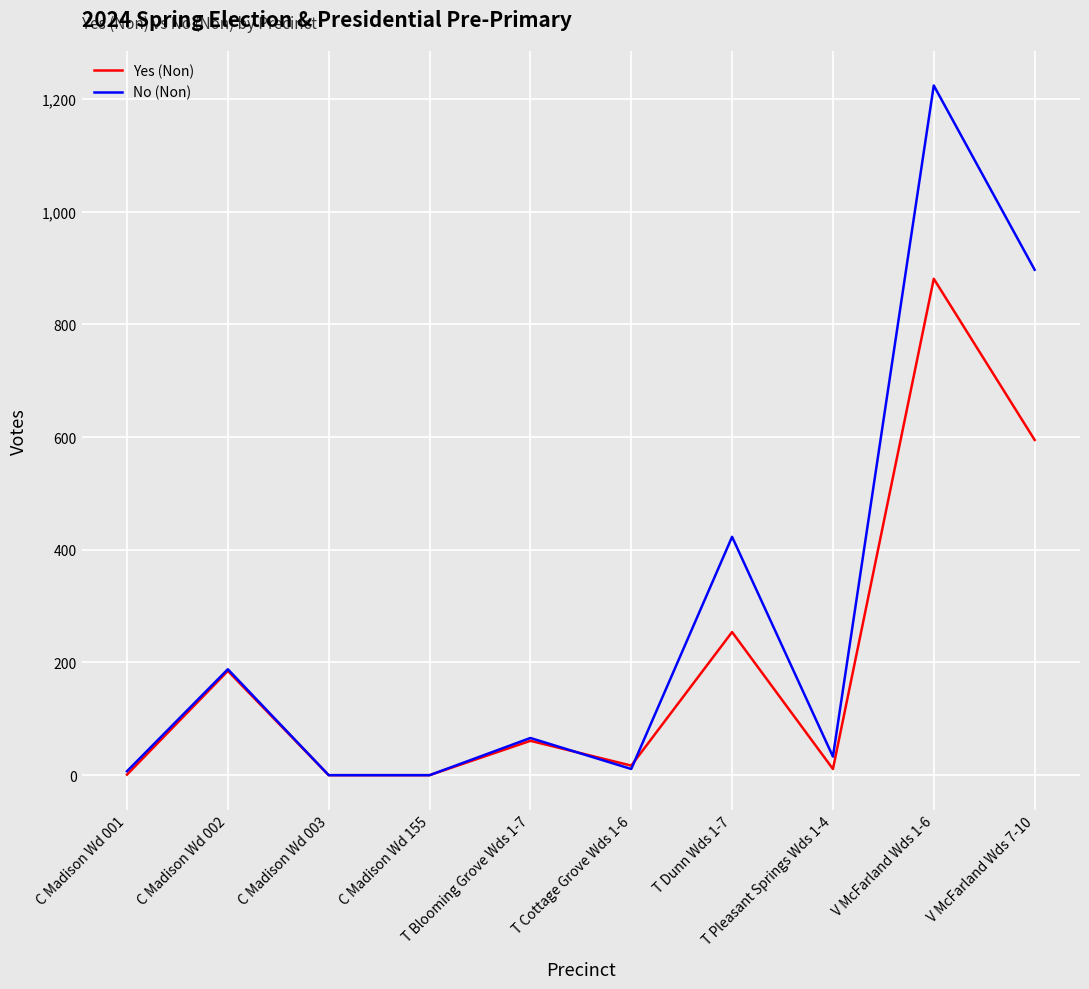

Which series has the largest total across all categories?

No (Non)